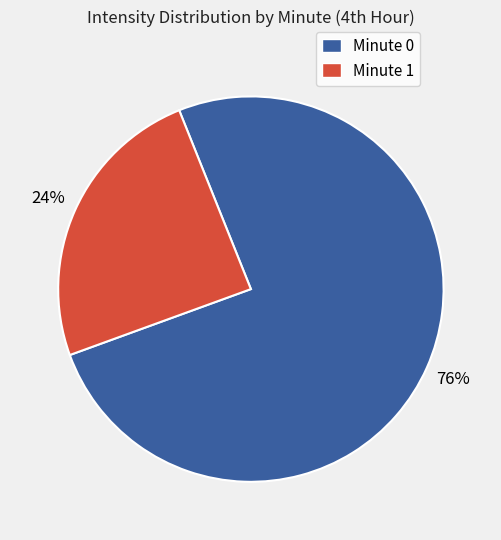

Does any single category account for the majority?

Yes